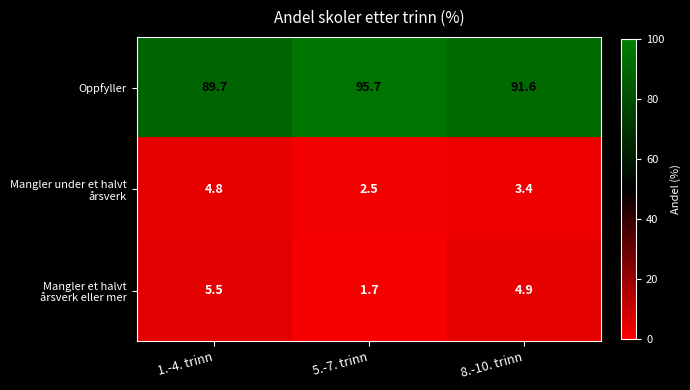

Between 5.-7. trinn and 8.-10. trinn, which series saw the biggest shift?

Oppfyller